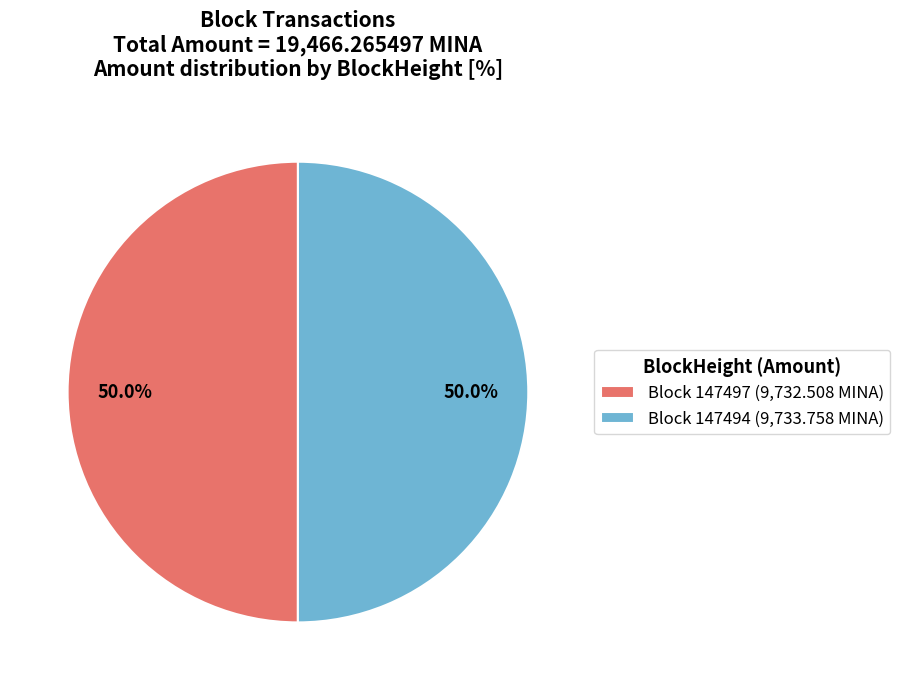

Is the sum of Block 147497 (9,732.508 MINA) and Block 147494 (9,733.758 MINA) greater than half?

Yes